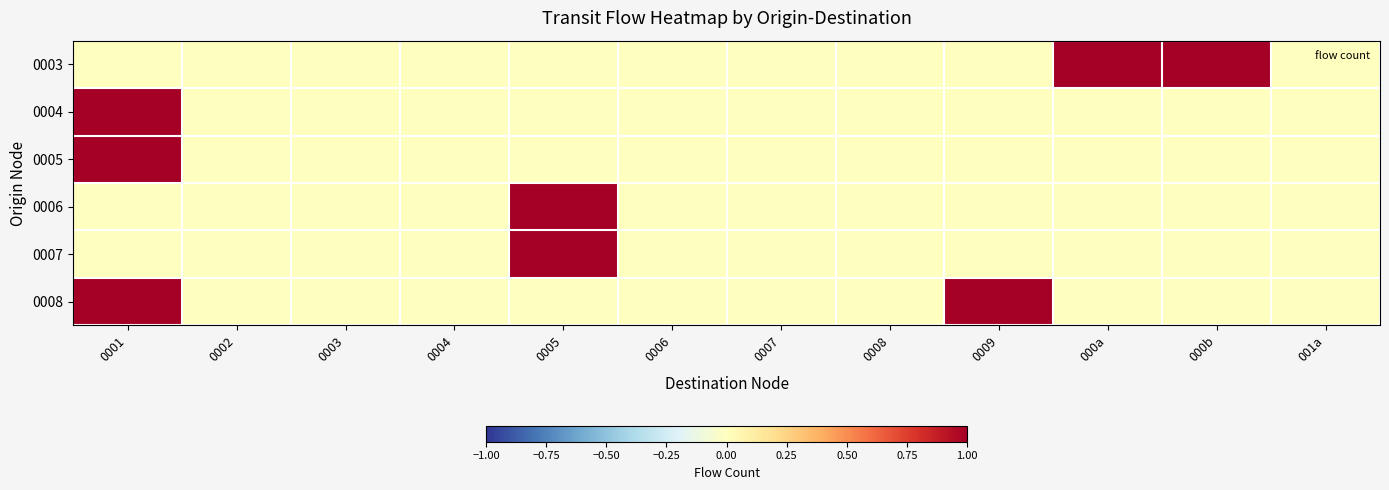

Reading left to right, transcribe all the data shown in this chart.

0003: 0001=0	0002=0	0003=0	0004=0	0005=0	0006=0	0007=0	0008=0	0009=0	000a=1	000b=1	001a=0
0004: 0001=1	0002=0	0003=0	0004=0	0005=0	0006=0	0007=0	0008=0	0009=0	000a=0	000b=0	001a=0
0005: 0001=1	0002=0	0003=0	0004=0	0005=0	0006=0	0007=0	0008=0	0009=0	000a=0	000b=0	001a=0
0006: 0001=0	0002=0	0003=0	0004=0	0005=1	0006=0	0007=0	0008=0	0009=0	000a=0	000b=0	001a=0
0007: 0001=0	0002=0	0003=0	0004=0	0005=1	0006=0	0007=0	0008=0	0009=0	000a=0	000b=0	001a=0
0008: 0001=1	0002=0	0003=0	0004=0	0005=0	0006=0	0007=0	0008=0	0009=1	000a=0	000b=0	001a=0